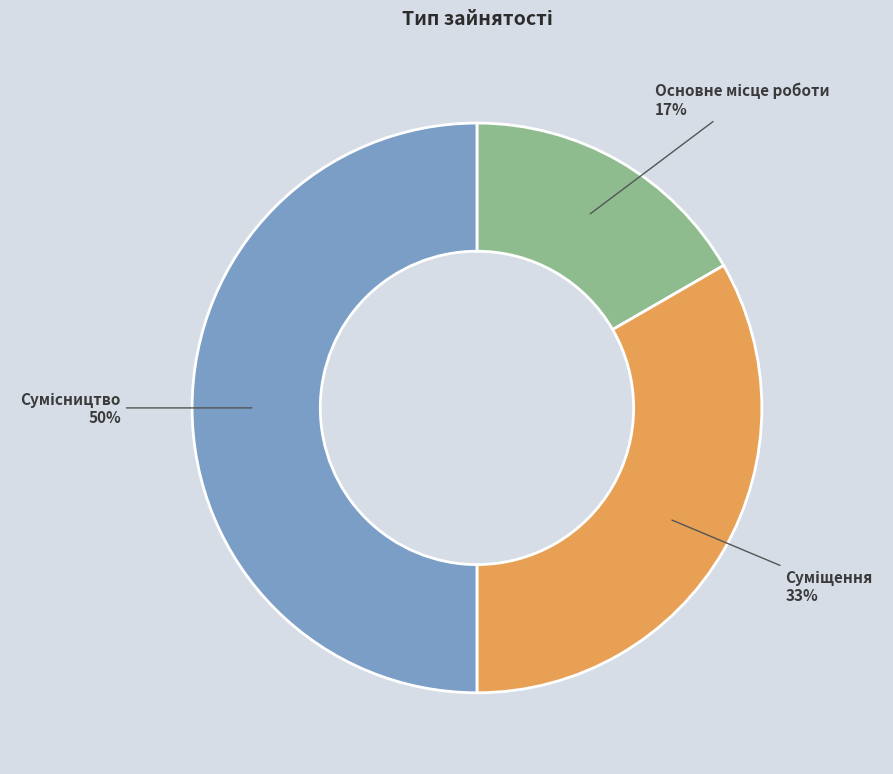

To the nearest percent, what is the average slice percentage?

33%